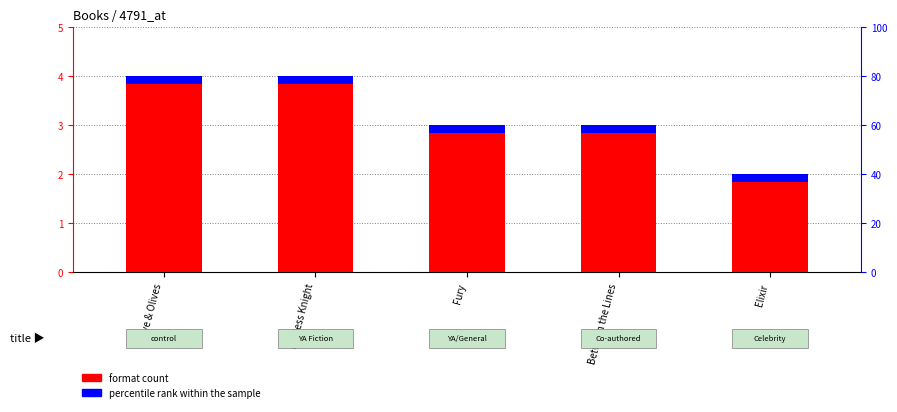

What is the approximate value of format count at Love & Olives?

4.0